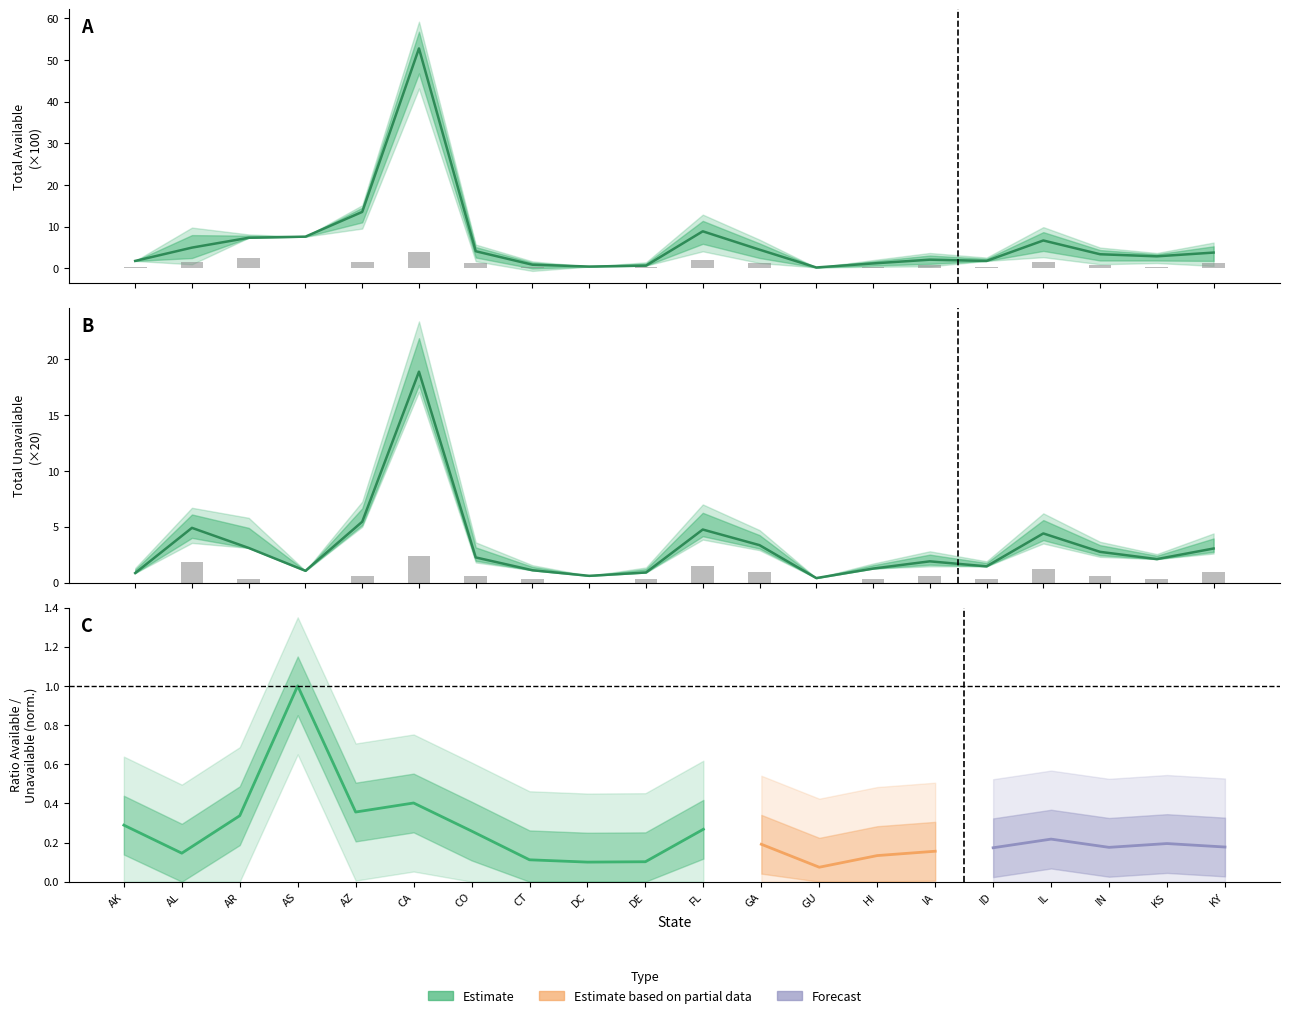

What is the difference between the highest and lowest values at AK?

1.8